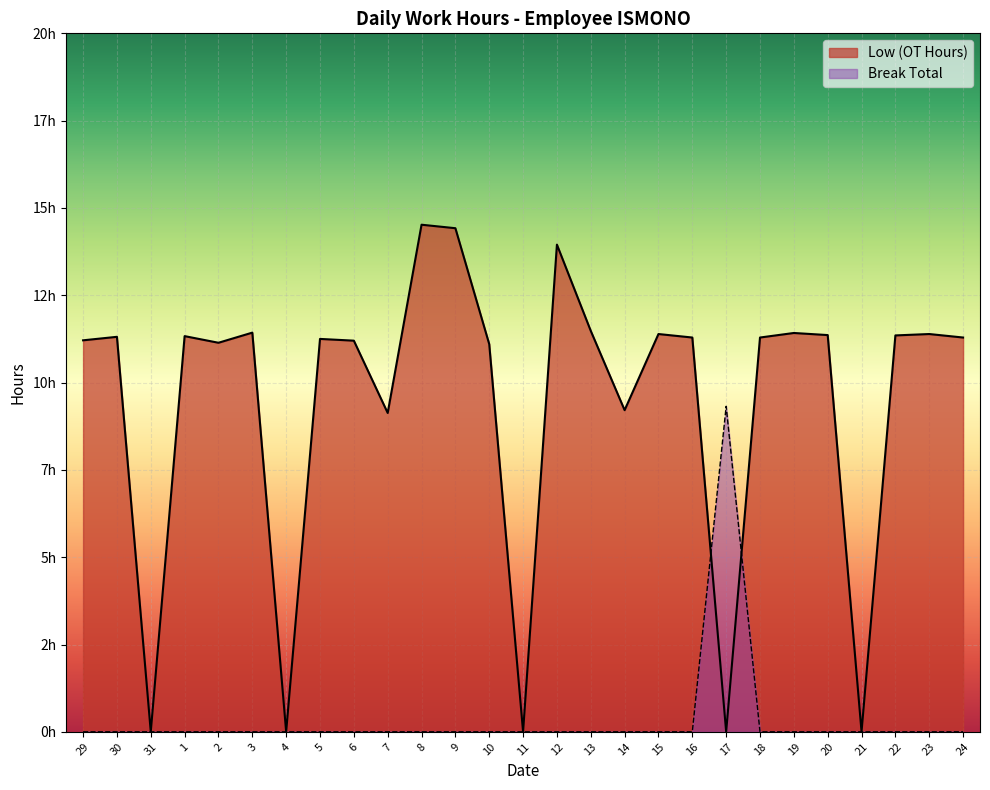

List the labels in order of Low (OT Hours) value, smallest first.

31, 4, 11, 17, 21, 7, 14, 10, 2, 6, 29, 5, 16, 18, 24, 30, 1, 22, 20, 15, 23, 19, 3, 13, 12, 9, 8